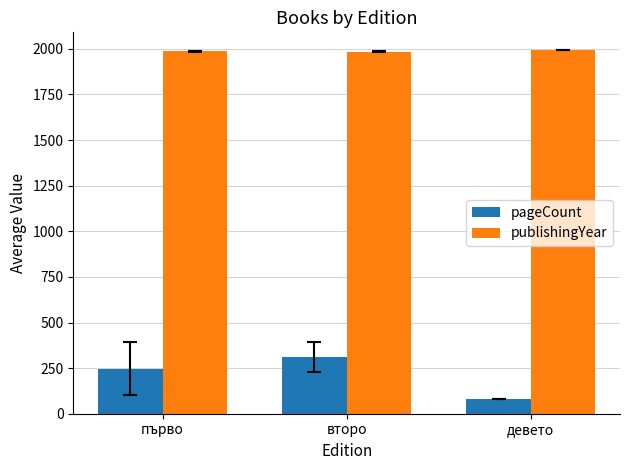

What is the label of the 1st bar from the right?

девето